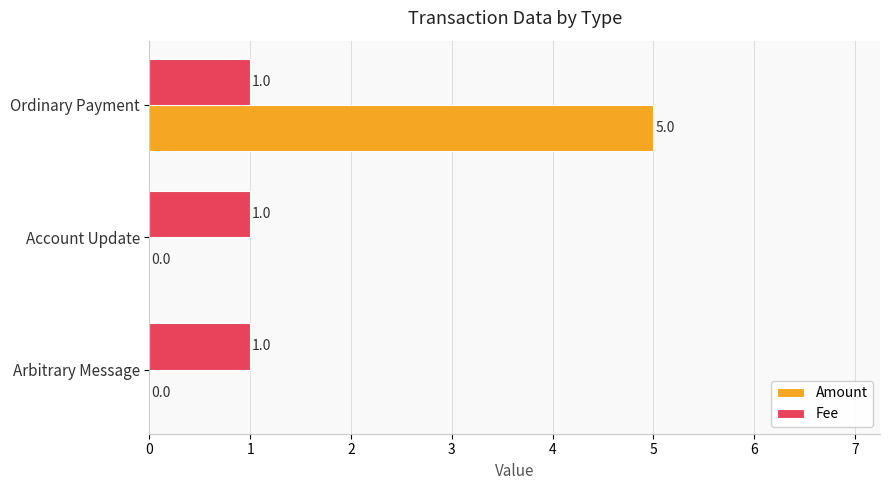

What are all the series names shown in the legend?

Amount, Fee